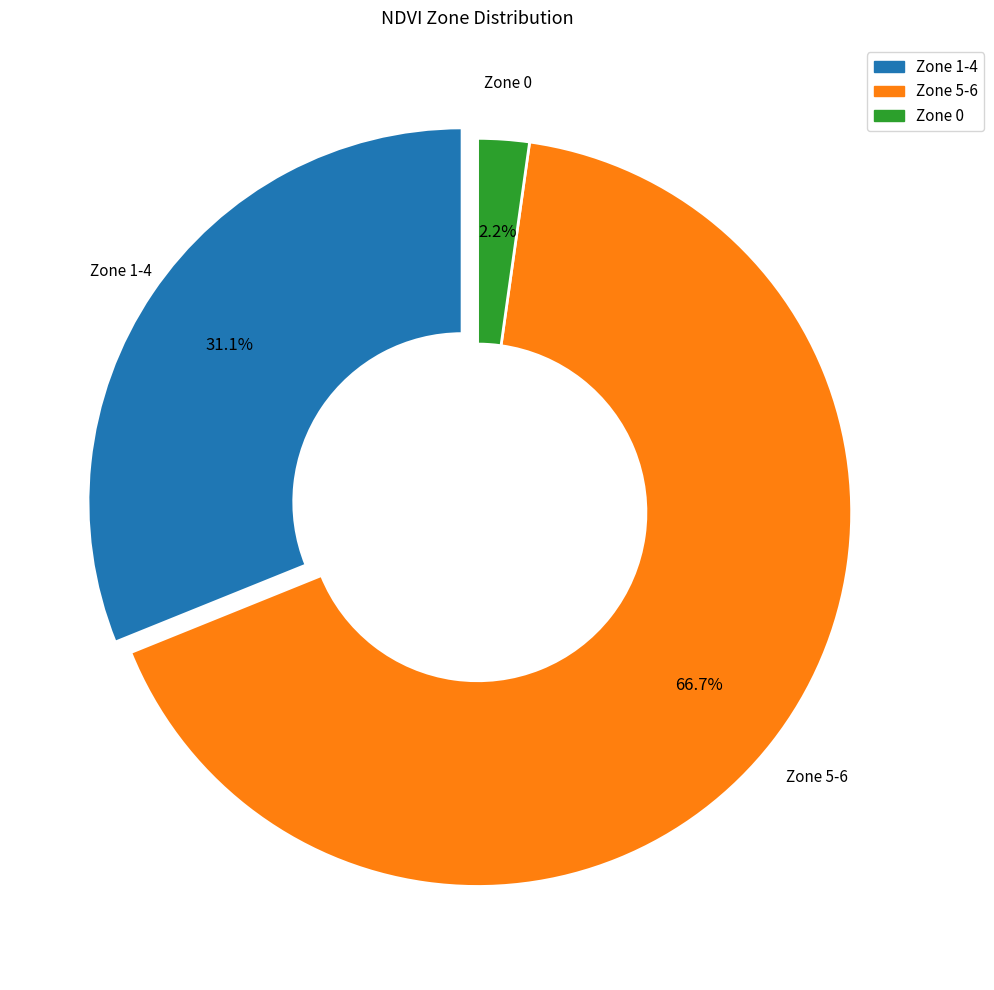

Is there a majority slice in this chart?

Yes